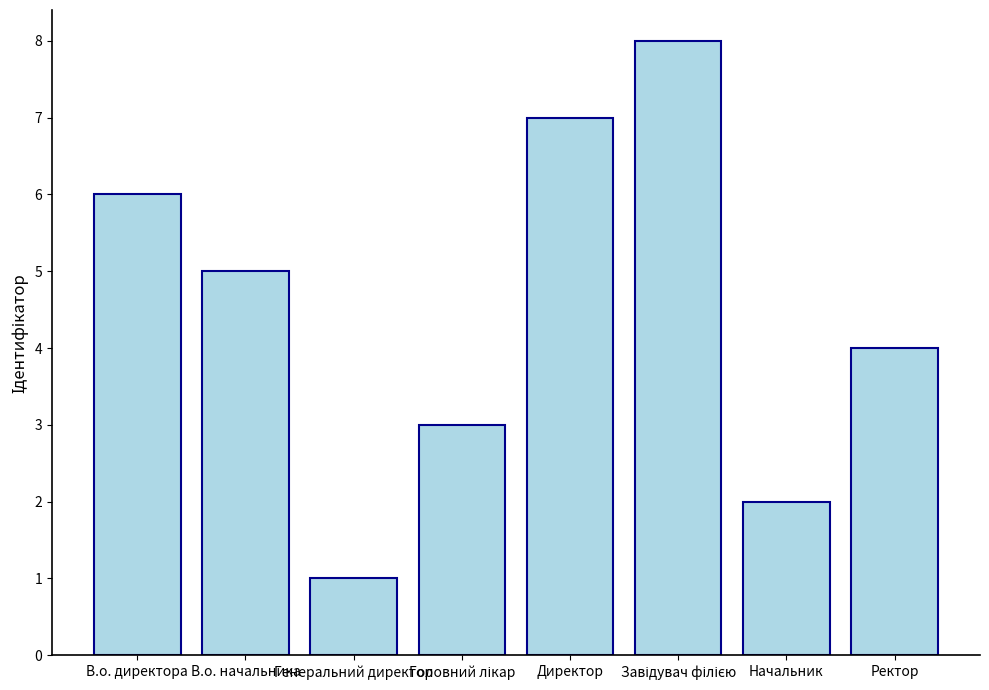

At which label does the data first exceed 5?

В.о. директора